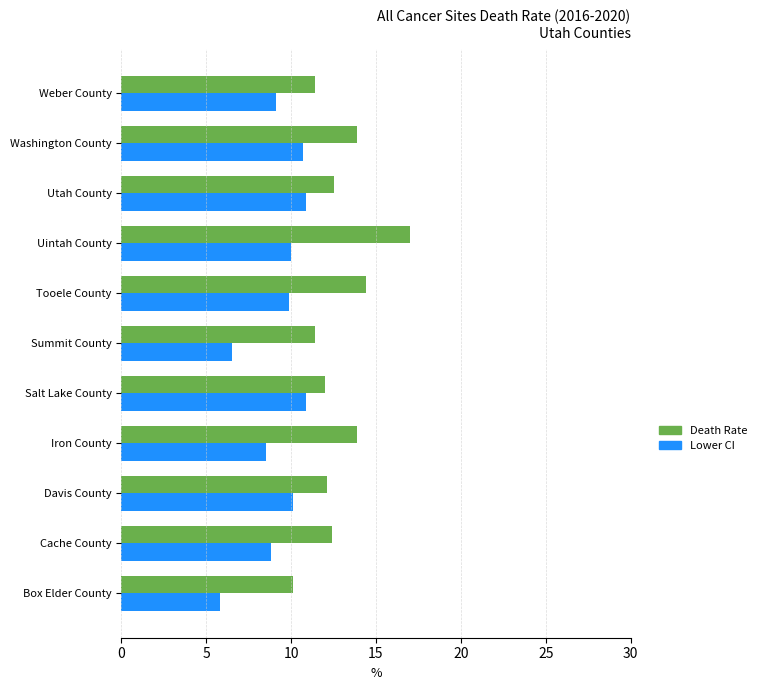

At which category is the sum across all series the highest?

Uintah County